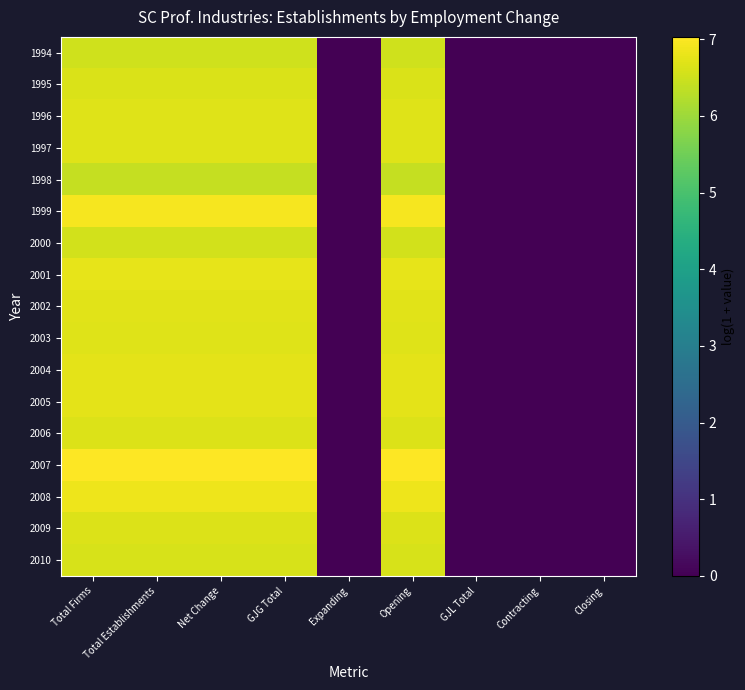

What is the approximate value of 1999 at Total Firms?

6.9